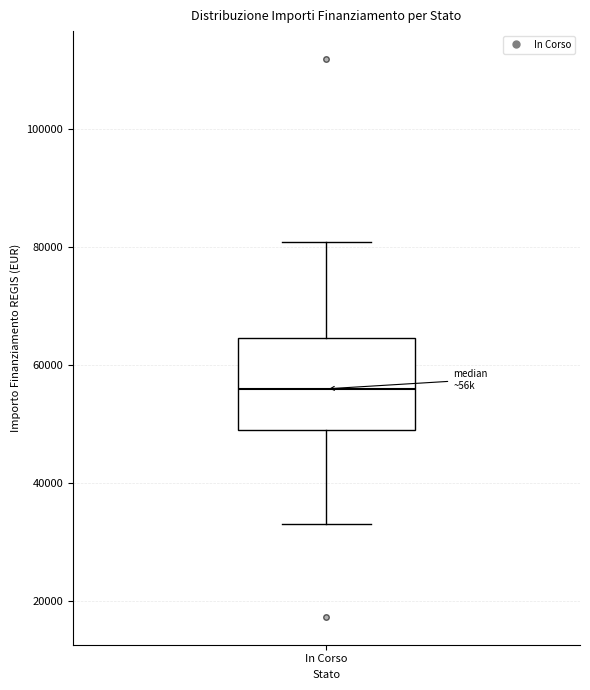

Read this box plot against the y-axis: the position of the median line, the range covered by the box, and the ends of both whiskers. The values are not printed on the chart, so give them approximately, as read against the axis.

median 56000, box 50000 to 64000, whiskers 32000 to 80000